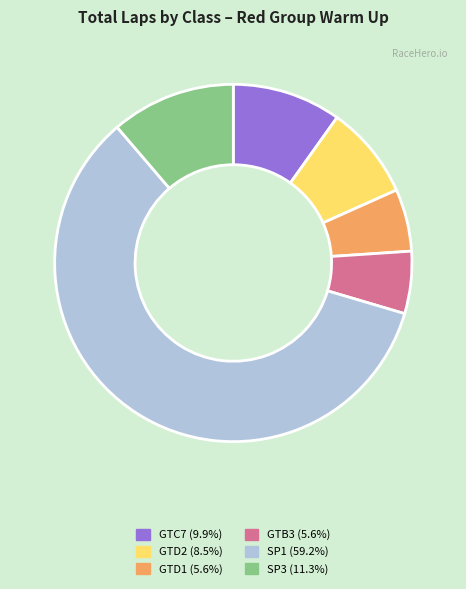

Is there a majority slice in this chart?

Yes